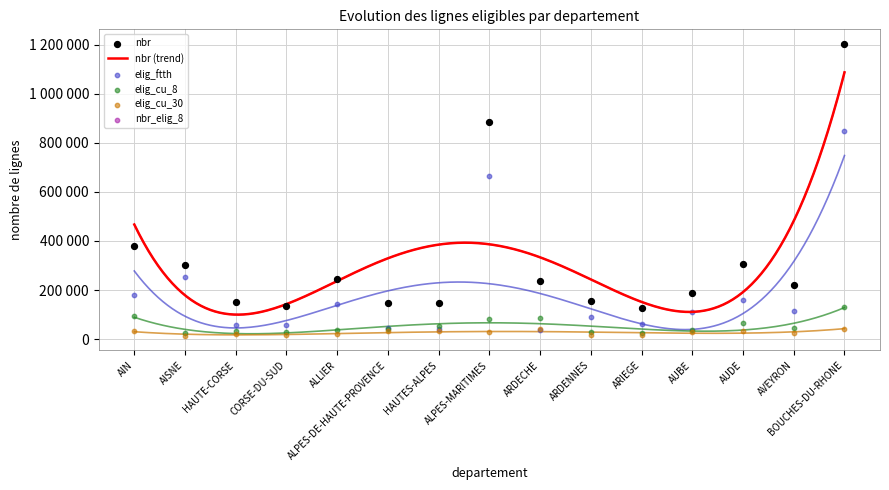

At how many categories does at least one series exceed 186491?

9